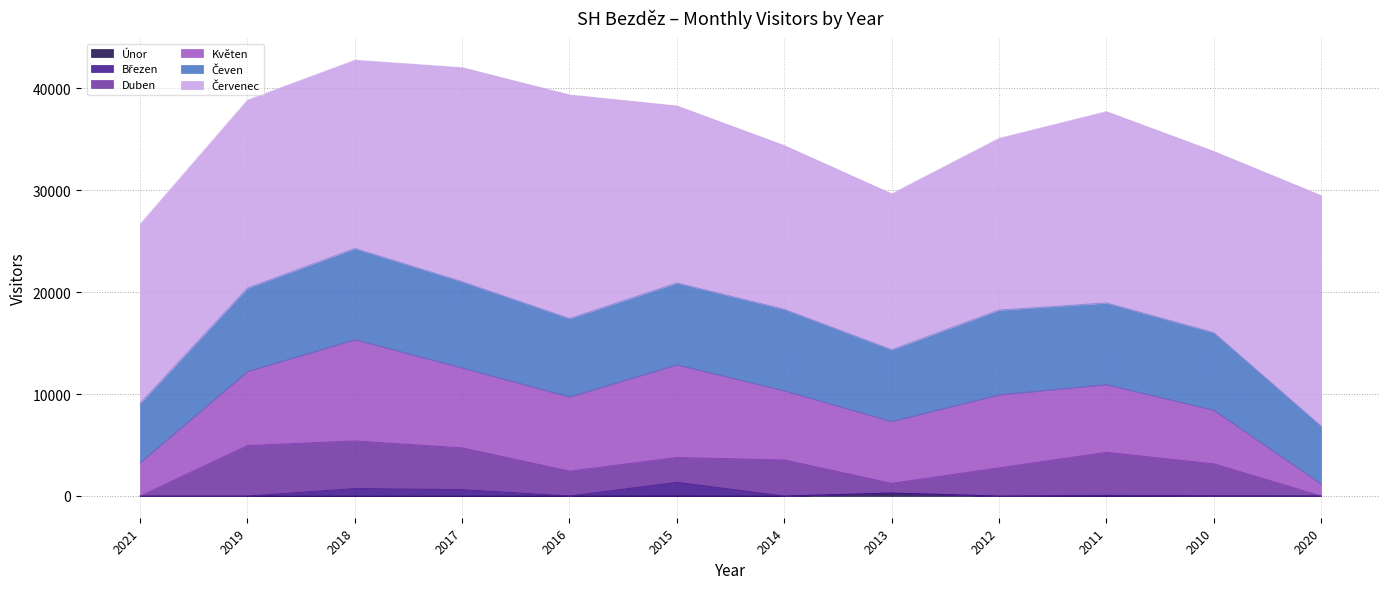

Which has a higher value, 2012 or 2021?

2012